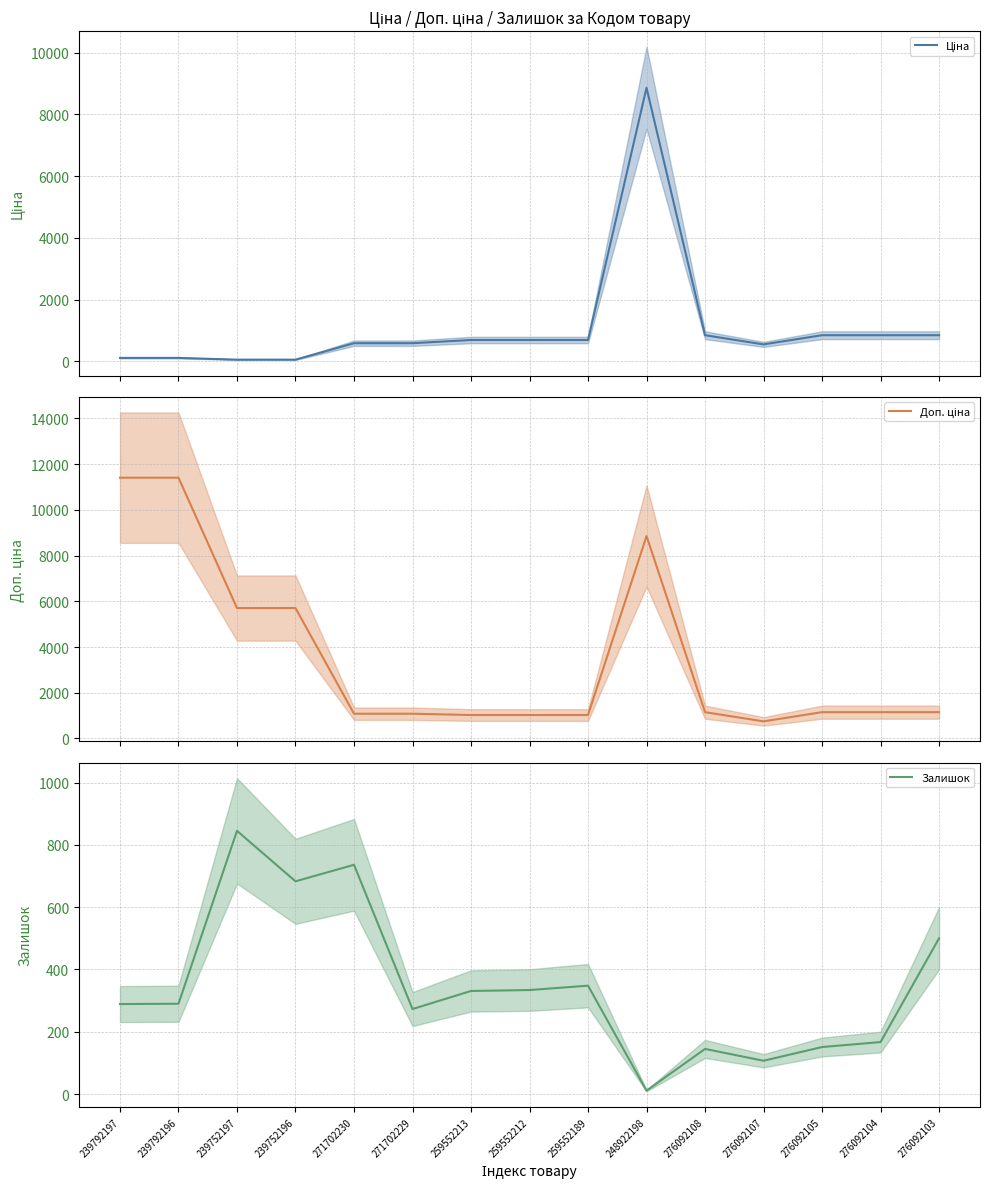

How many values in the Ціна series exceed 693?

8